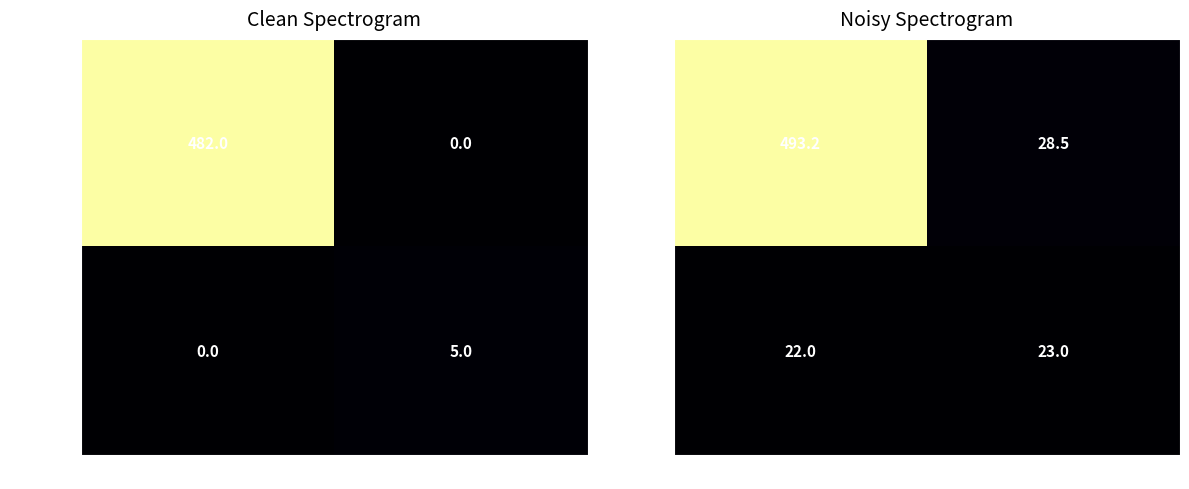

Count the number of data series in this chart.

2